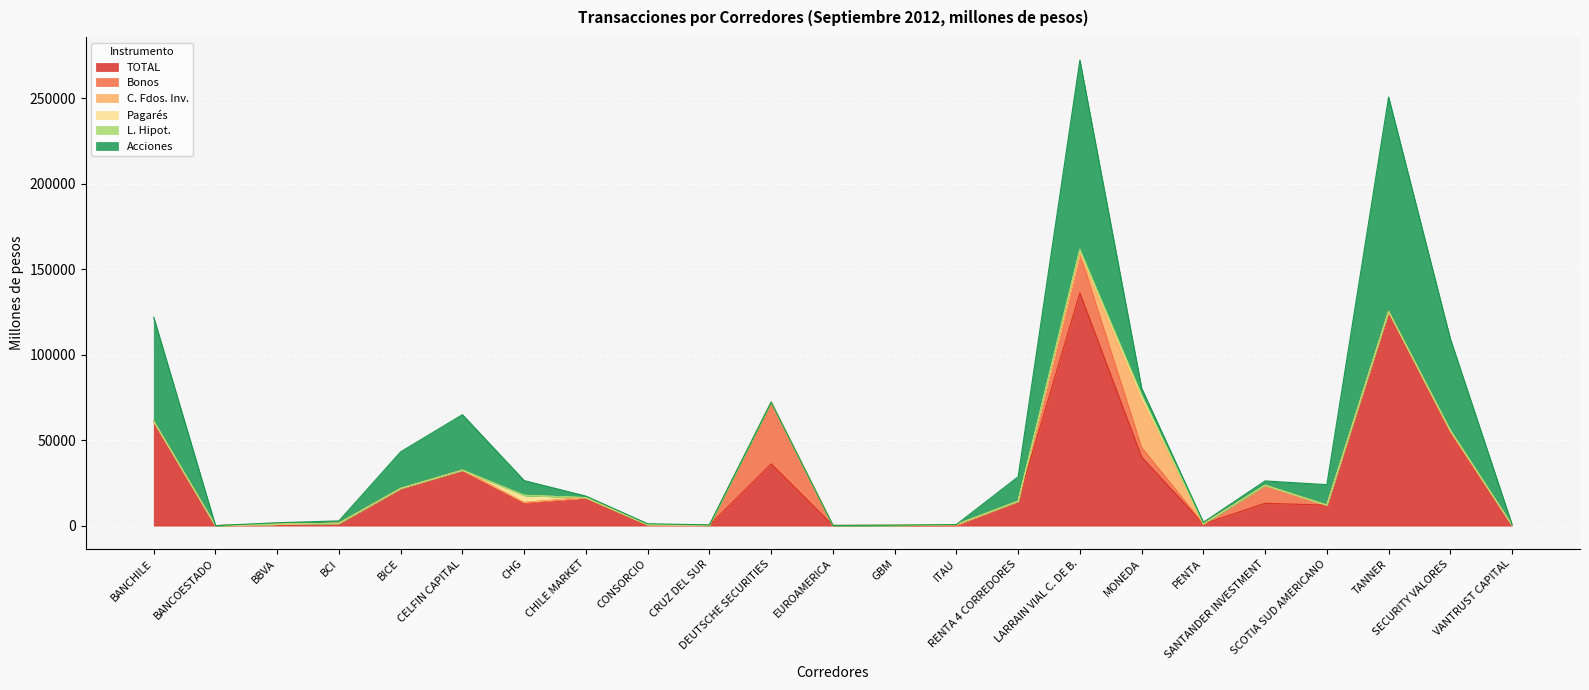

How many intersections are there between Acciones and Pagarés?

2